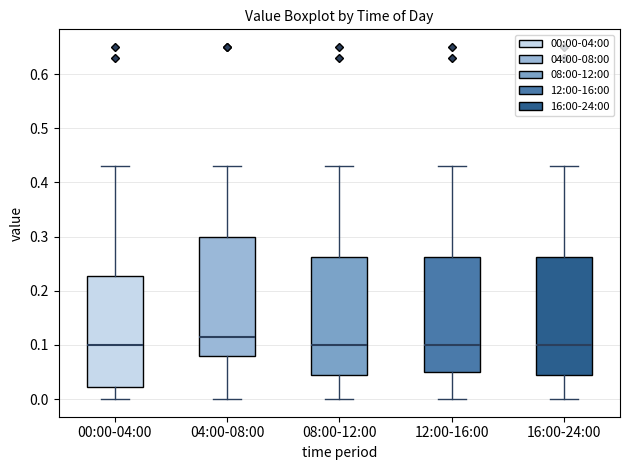

Where does the upper whisker of the box for 08:00-12:00 end on the y-axis? The values are not printed on the chart, so give them approximately, as read against the axis.

0.43